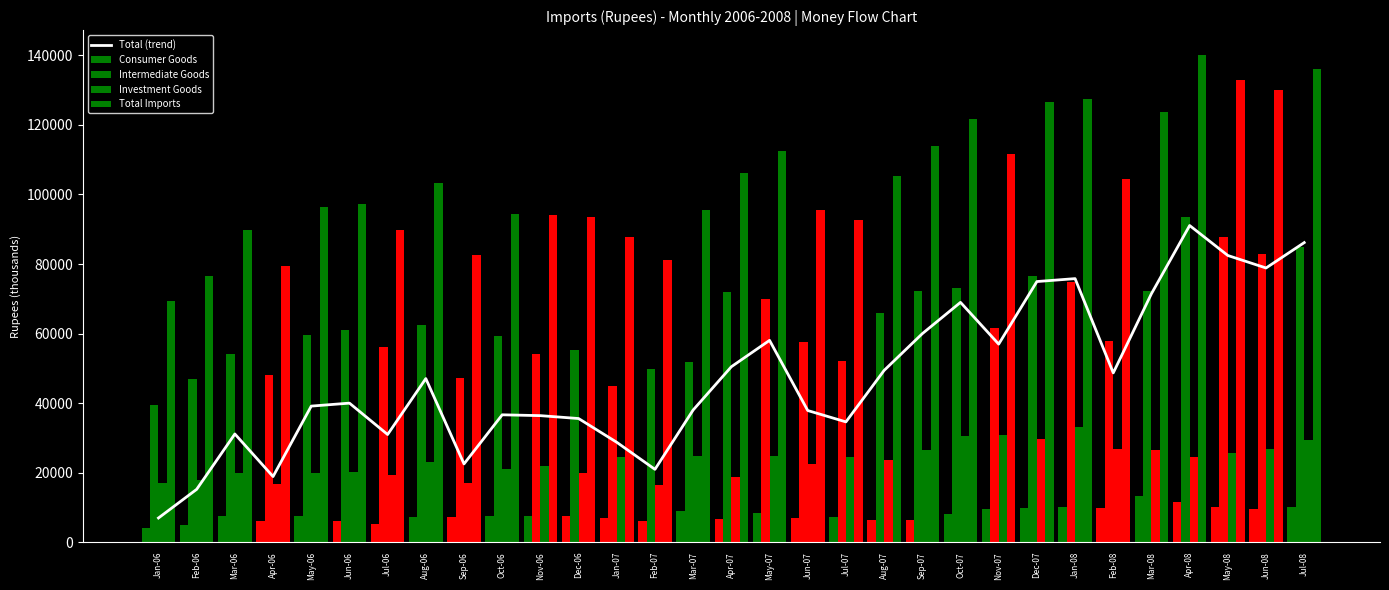

List the series in order of their overall mean, highest first.

Total Imports, Intermediate Goods, Total (trend), Investment Goods, Consumer Goods